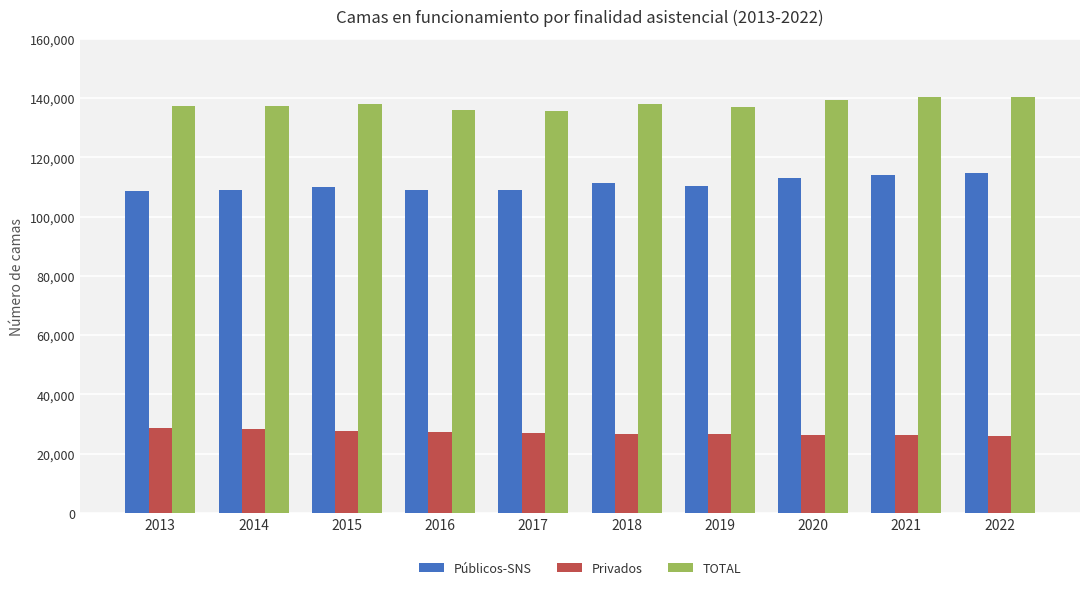

The value of Públicos-SNS at 2020 is 113111. True or false?

True